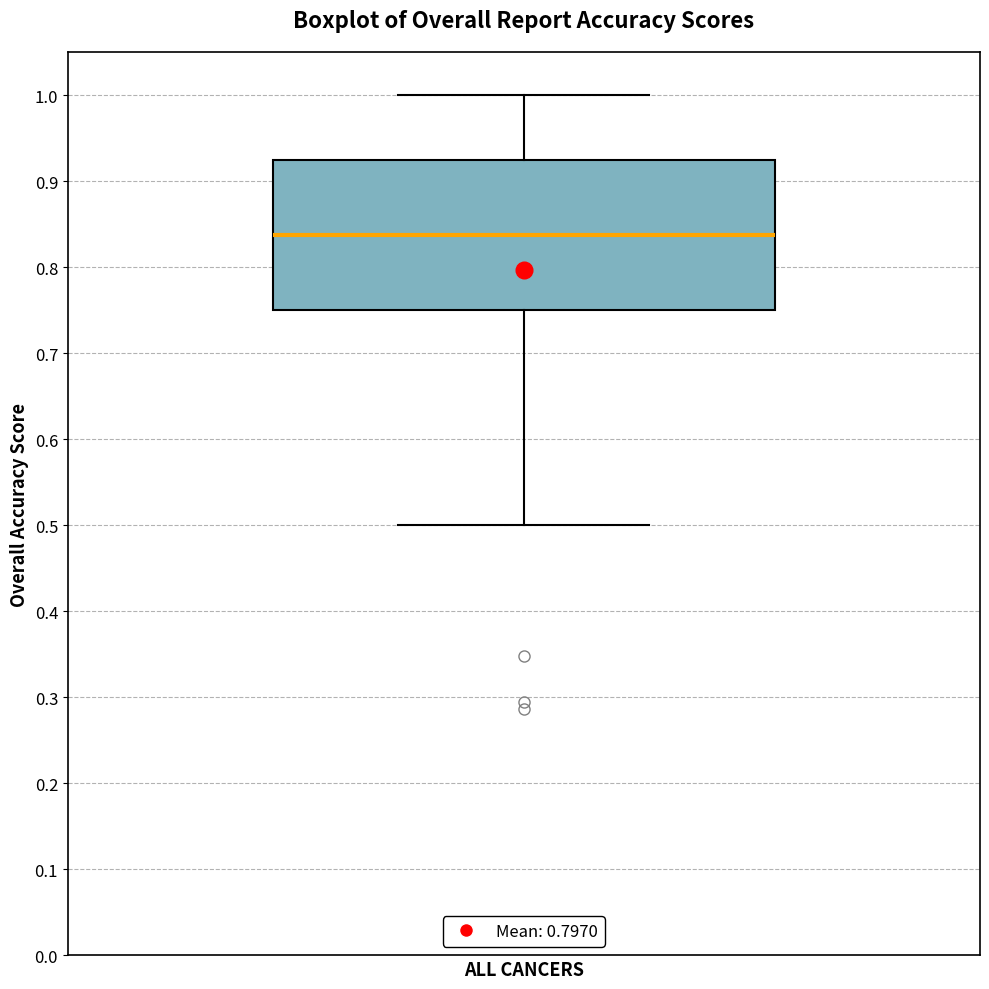

Read this box plot against the y-axis: the position of the median line, the range covered by the box, and the ends of both whiskers. The values are not printed on the chart, so give them approximately, as read against the axis.

median 0.84, box 0.75 to 0.92, whiskers 0.50 to 1.00